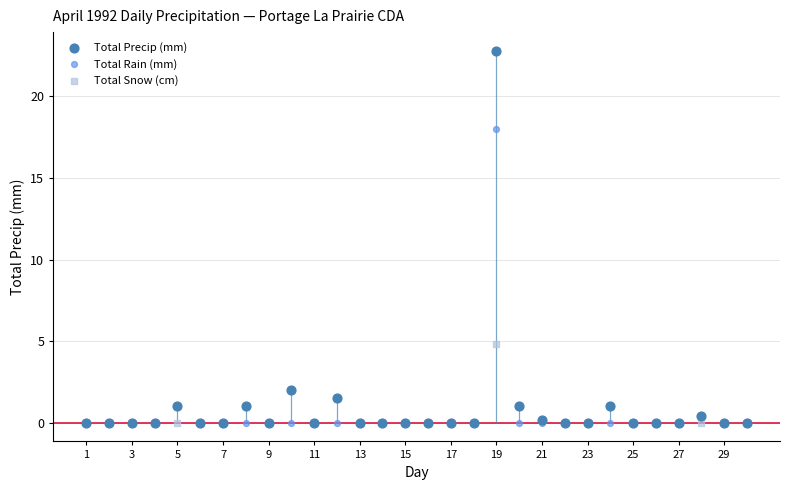

In the Total Rain (mm) series, what Y value is closest to 9?

1.0